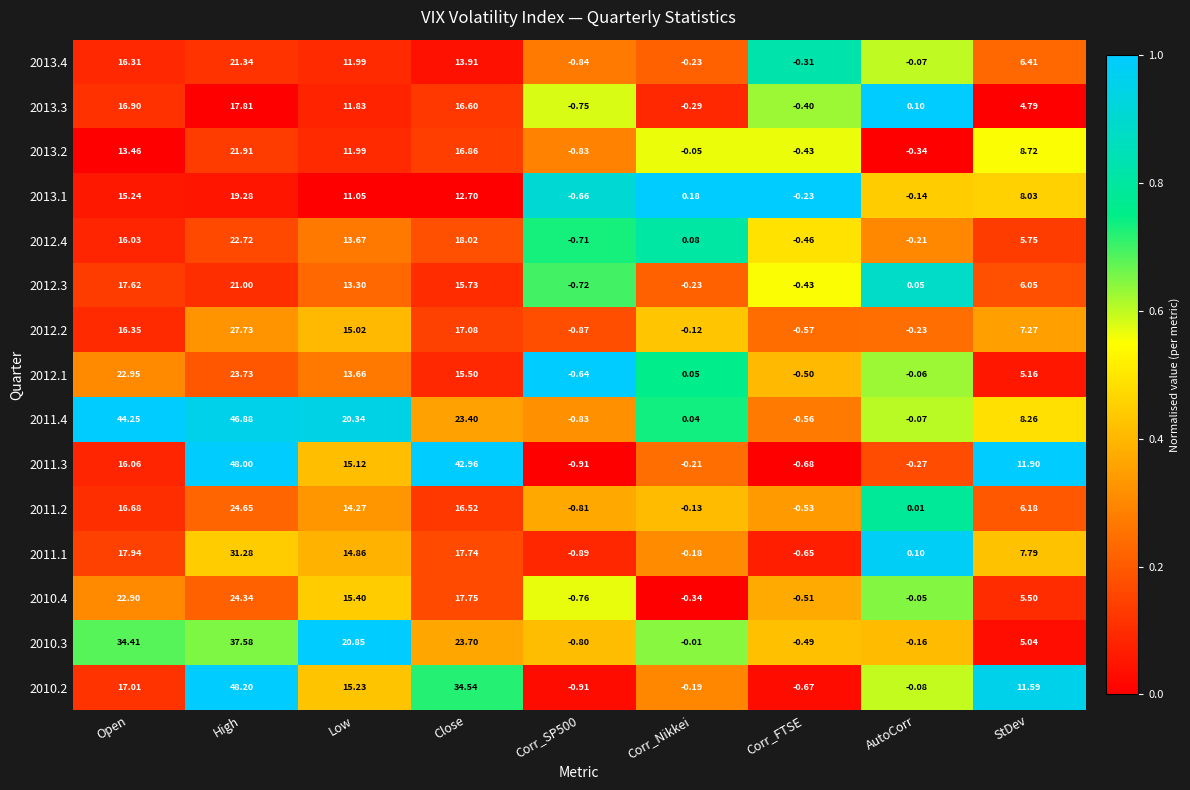

Which category has the highest value in the 2011.1 series?

High